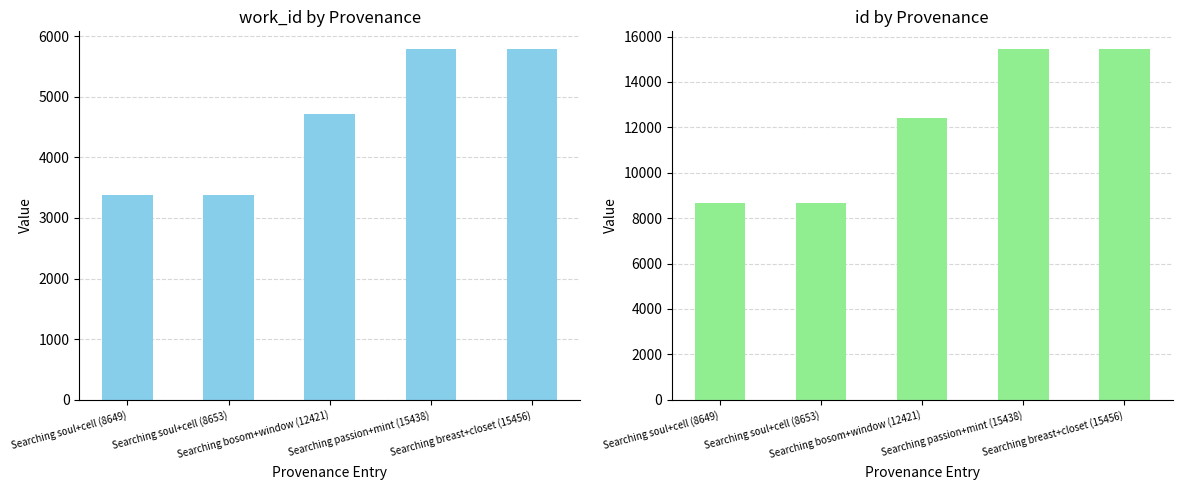

What is the sum of all id values?

60617